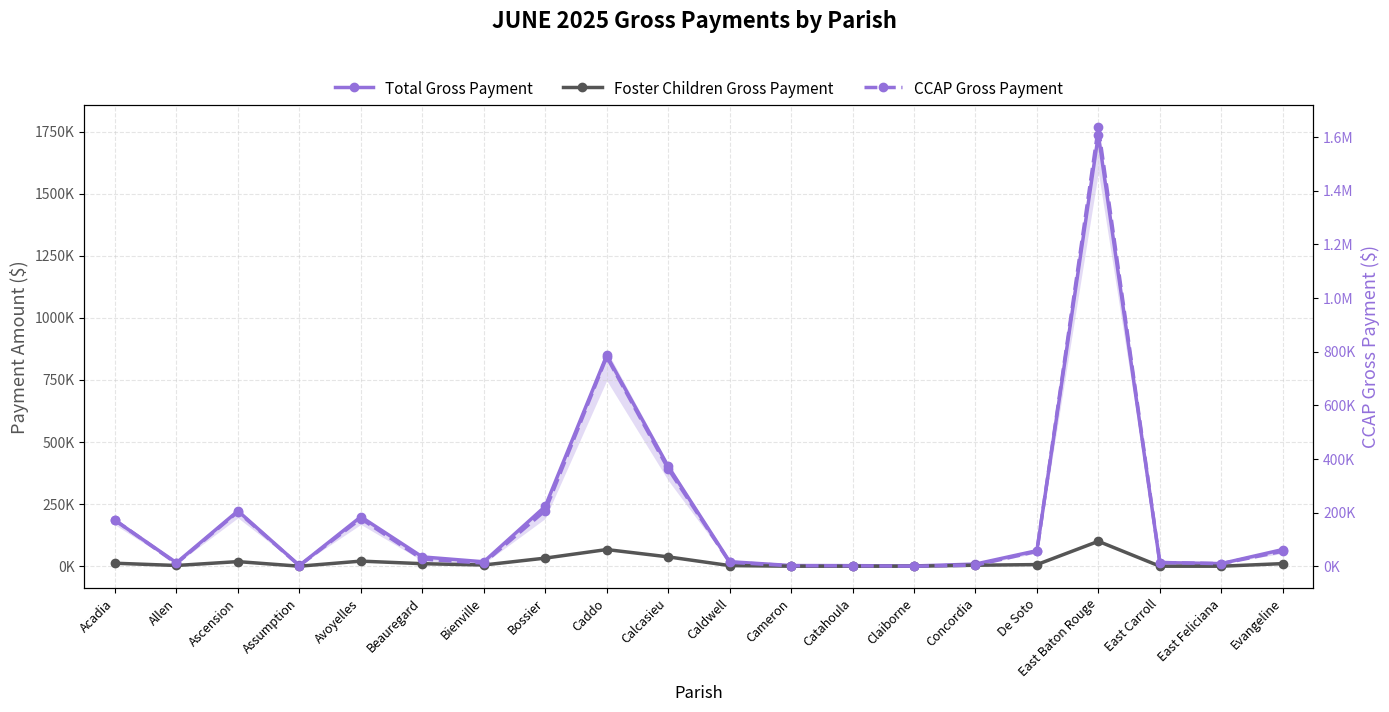

Between Caddo and East Baton Rouge, which is larger?

East Baton Rouge